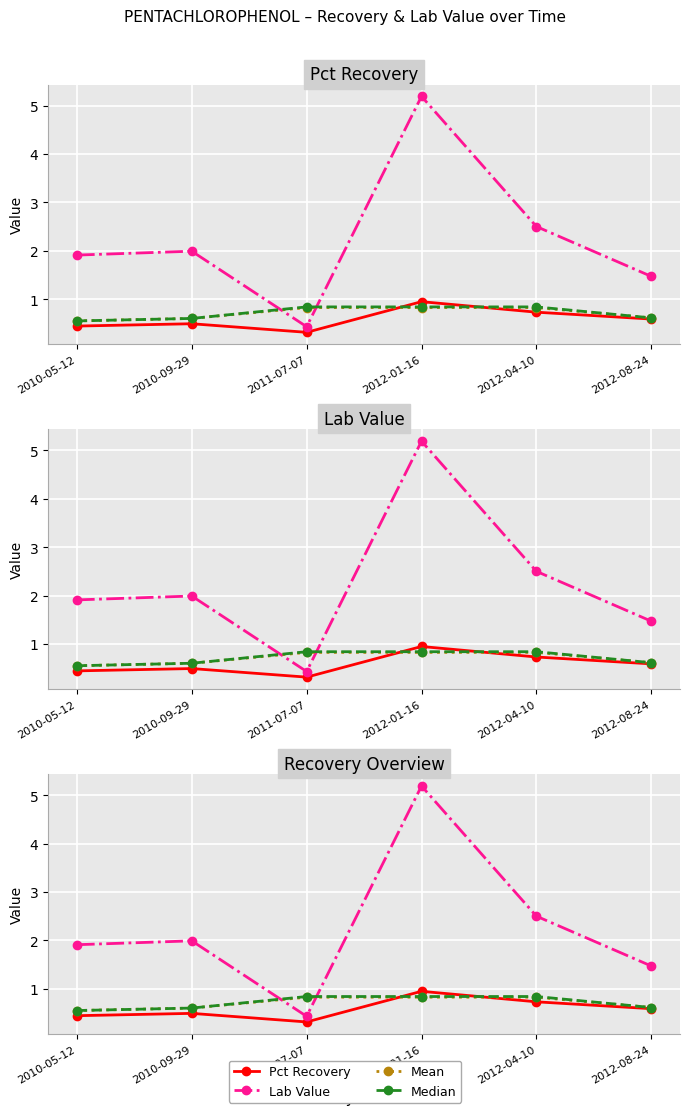

Which series has the largest range (max minus min)?

Lab Value